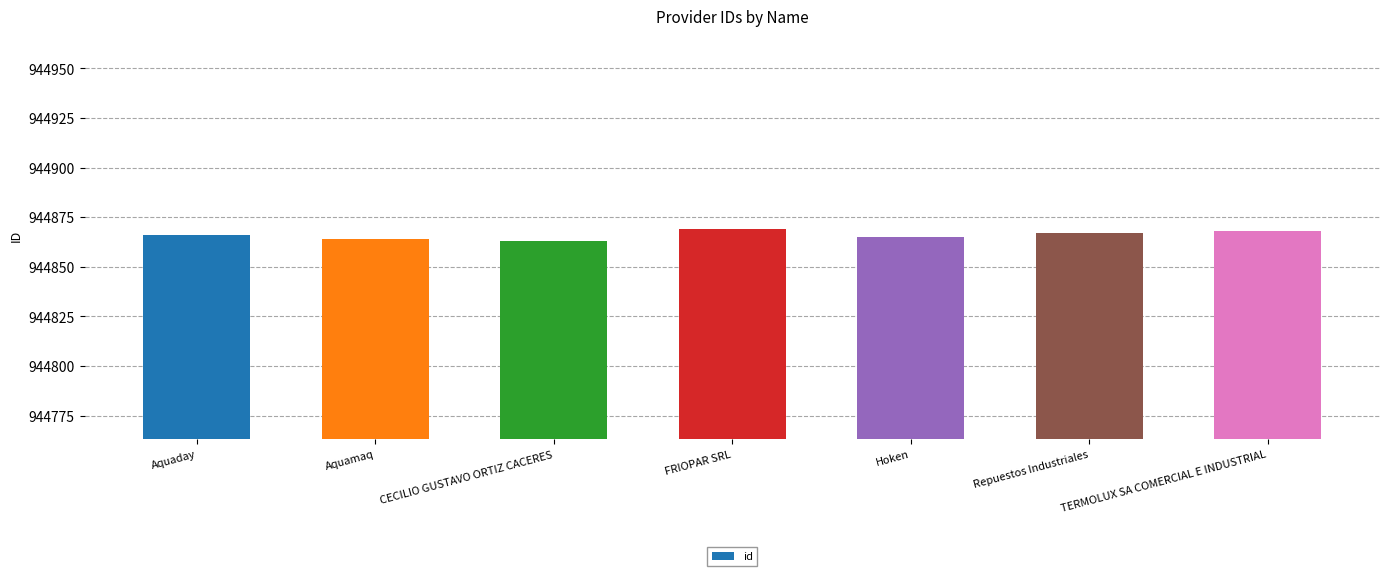

What is the maximum value shown in the chart?

944869